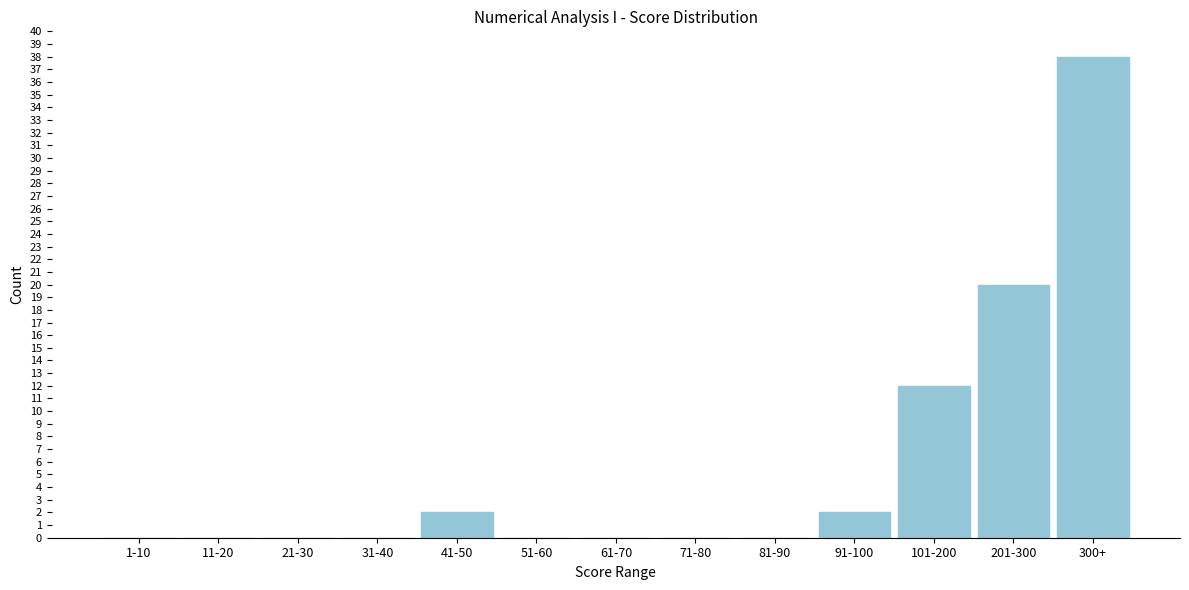

Reading left to right, transcribe all the data shown in this chart.

1-10=0	11-20=0	21-30=0	31-40=0	41-50=2	51-60=0	61-70=0	71-80=0	81-90=0	91-100=2	101-200=12	201-300=20	300+=38